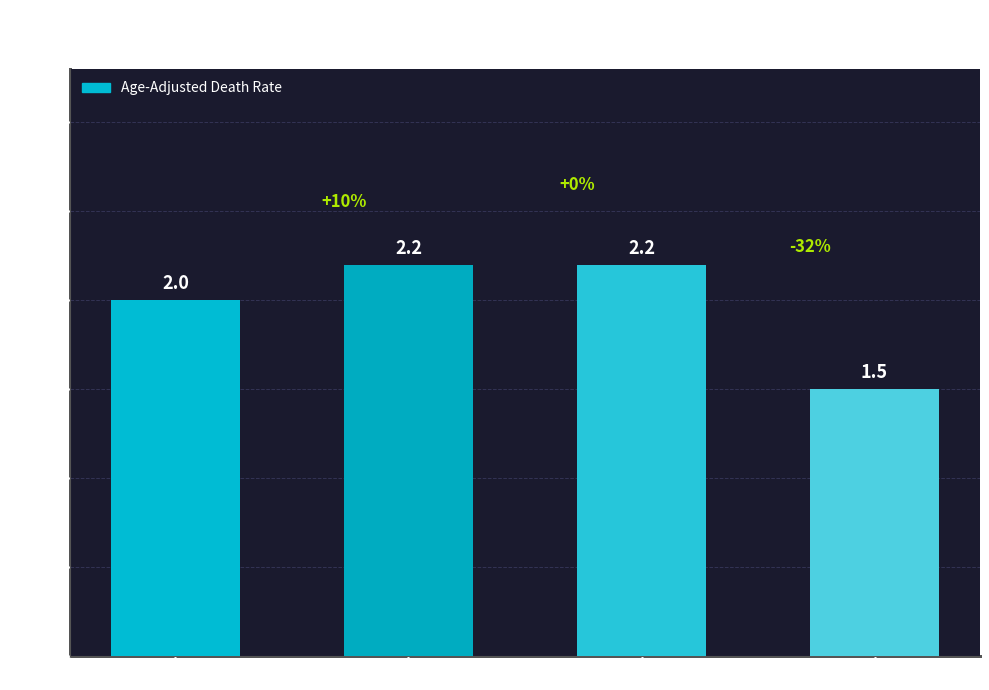

How many bars are there in total?

4